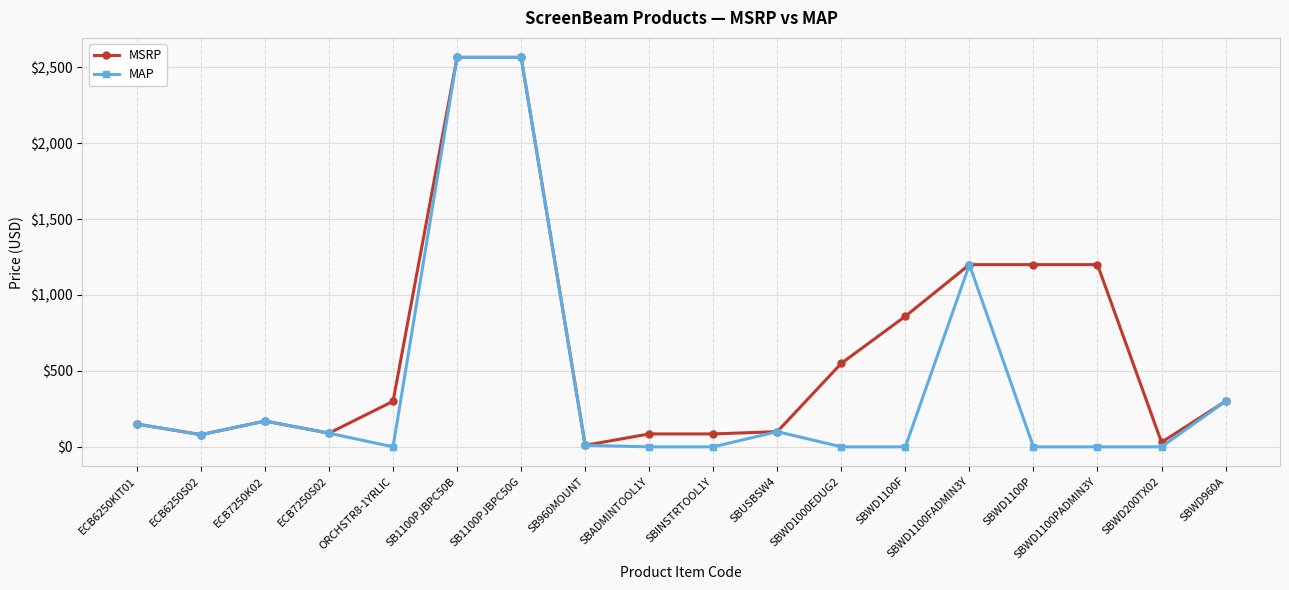

What is the value of the MSRP point at the 5th from the left?

300.0